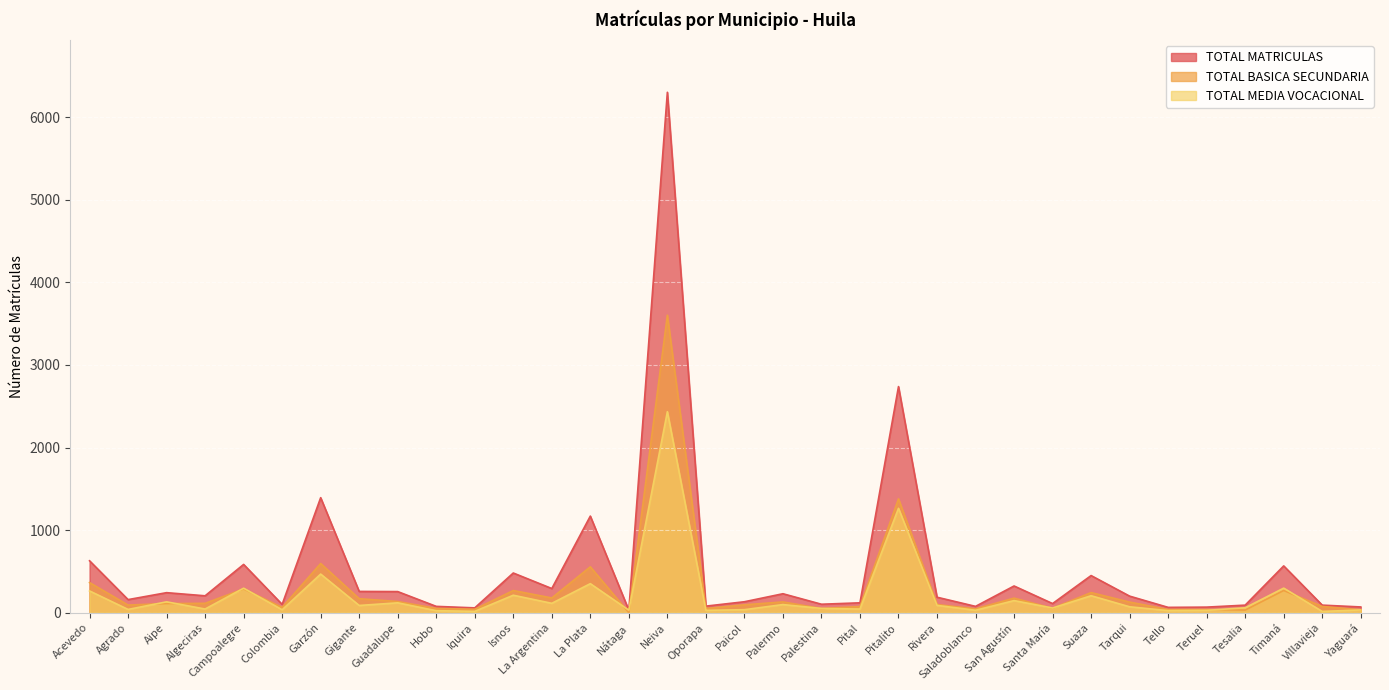

Reading left to right, list all the values displayed in this chart.

TOTAL MATRICULAS: 629	159	243	205	585	101	1393	258	256	77	59	481	293	1170	31	6301	80	133	230	103	120	2738	188	77	324	111	450	201	65	68	92	567	92	70
TOTAL BASICA SECUNDARIA: 365	93	111	114	288	65	596	170	136	52	42	269	179	556	0	3602	51	96	131	51	75	1379	99	47	177	54	244	129	39	39	32	269	76	36
TOTAL MEDIA VOCACIONAL: 264	40	132	45	297	36	468	88	120	25	17	212	114	352	31	2434	29	37	99	52	45	1264	89	30	147	57	206	72	26	29	60	298	16	34